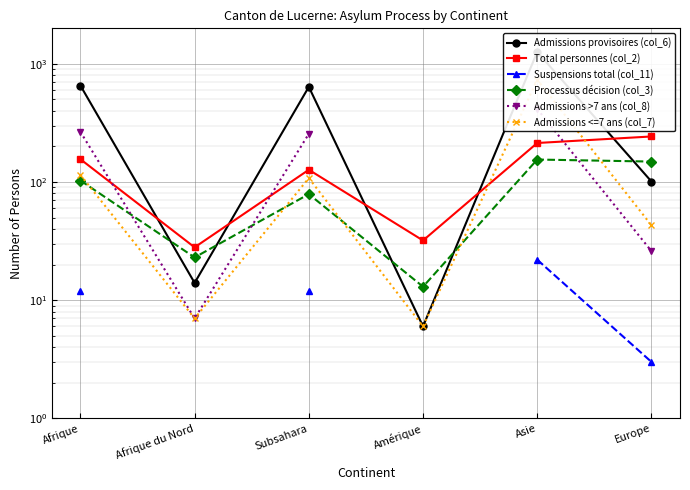

True or false: Admissions >7 ans (col_8) has more than 2 points higher than both neighbors.

False